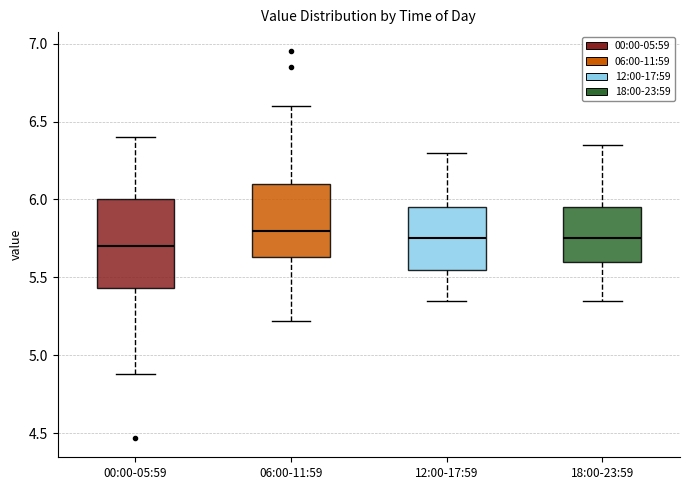

Reading left to right, transcribe this box plot: for each box, give where its median line is, the range the box spans, and where its two whiskers end, as read against the y-axis. The values are not printed on the chart, so give them approximately, as read against the axis.

00:00-05:59: median 5.70, box 5.45 to 6.00, whiskers 4.90 to 6.40
06:00-11:59: median 5.80, box 5.65 to 6.10, whiskers 5.20 to 6.60
12:00-17:59: median 5.75, box 5.55 to 5.95, whiskers 5.35 to 6.30
18:00-23:59: median 5.75, box 5.60 to 5.95, whiskers 5.35 to 6.35